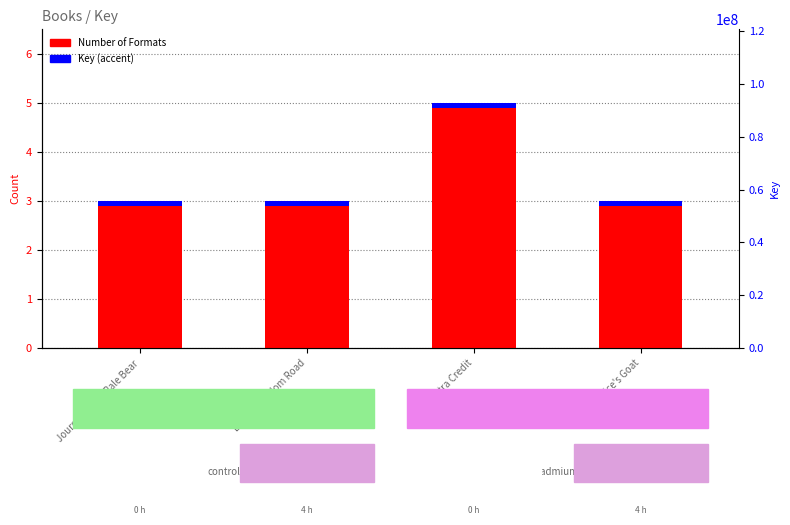

What is the label of the 2nd bar from the left?

Eliza's Freedom Road